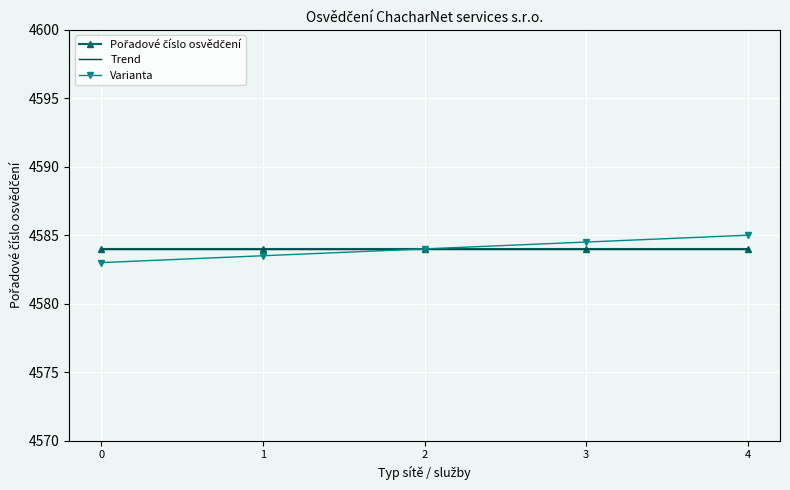

Is the value of Trend at 2 greater than the value of Varianta at 4?

No